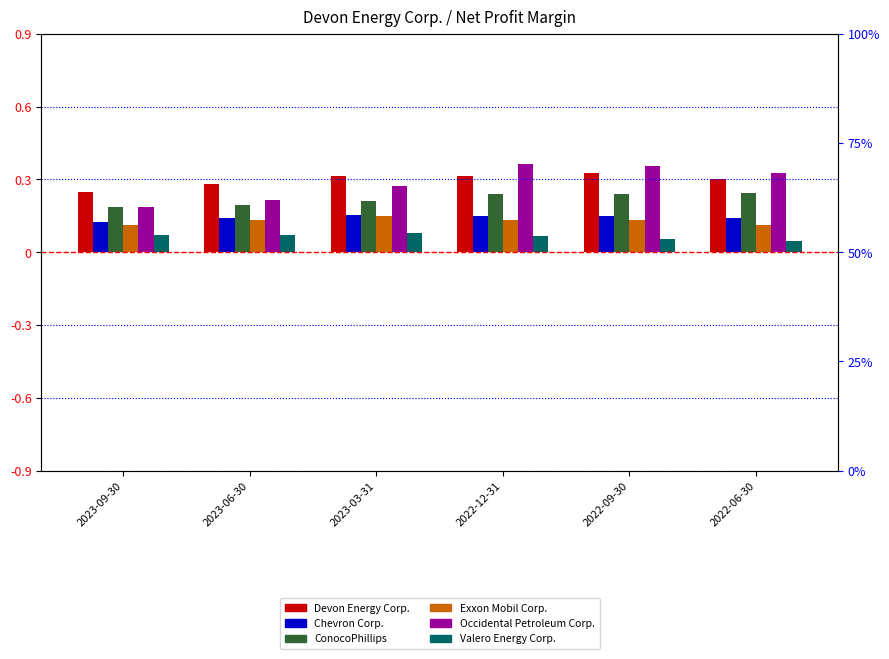

At which label does Chevron Corp. reach its minimum?

2023-09-30